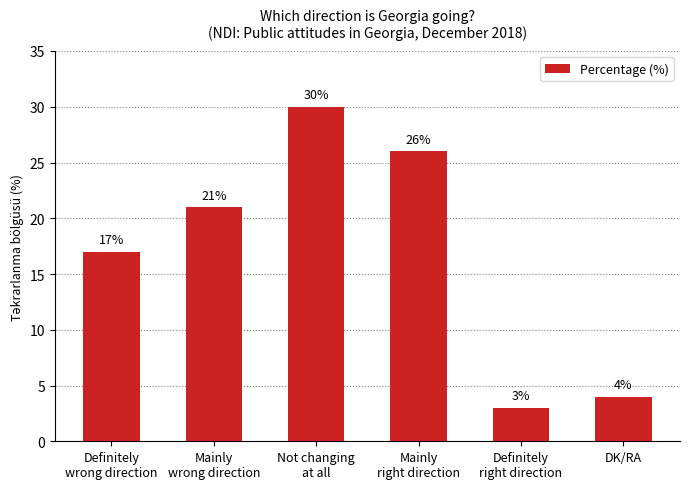

How many series are shown in this chart?

1